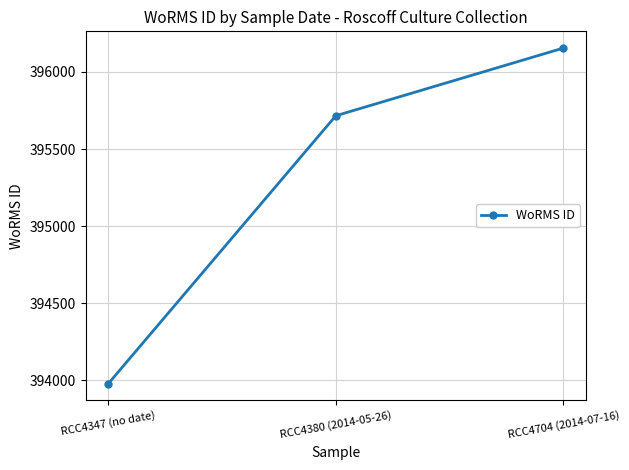

What is the label of the 1st point from the right?

RCC4704 (2014-07-16)